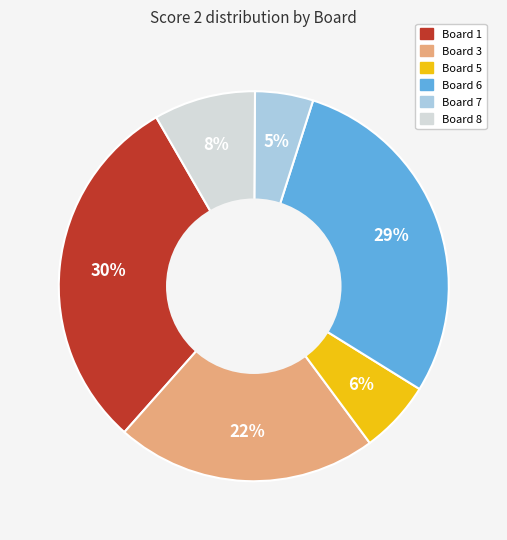

Is there a majority slice in this chart?

No